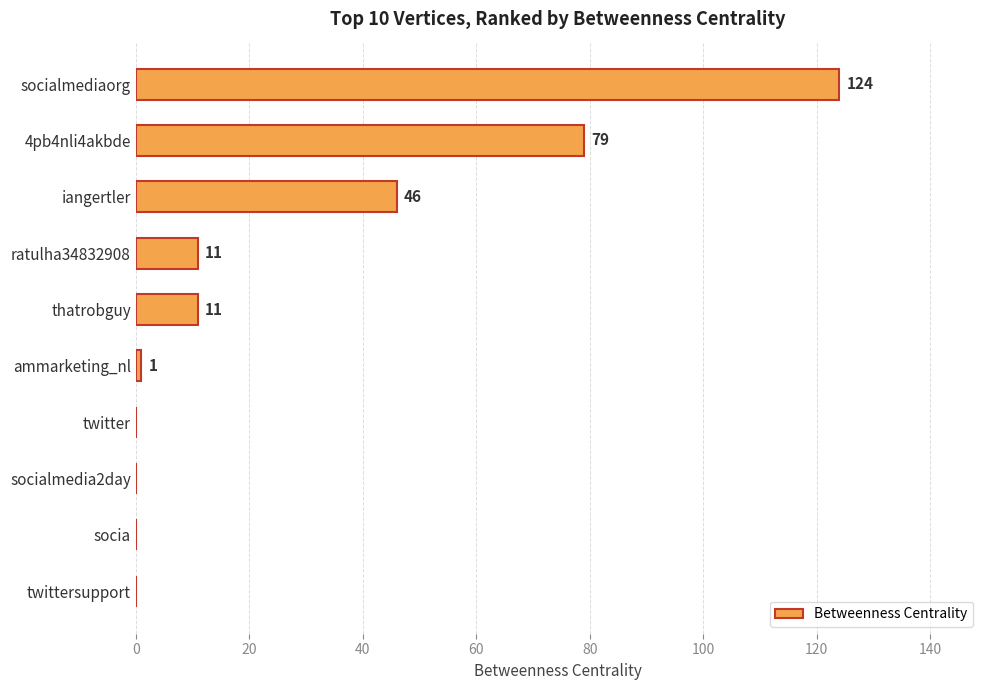

Which label corresponds to the largest value in the chart?

socialmediaorg